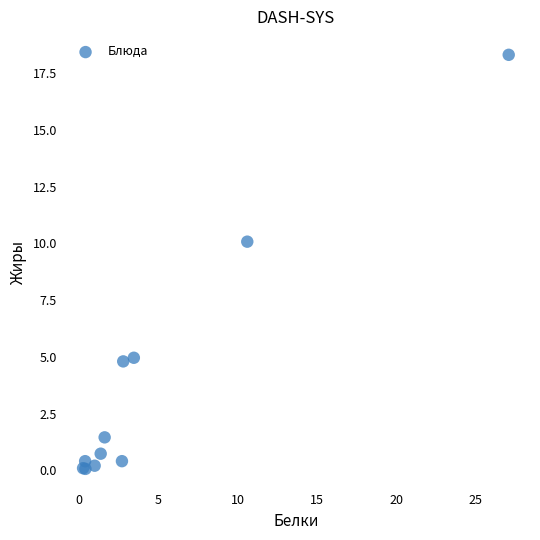

What Y value in the scatter plot is closest to 9?

10.1